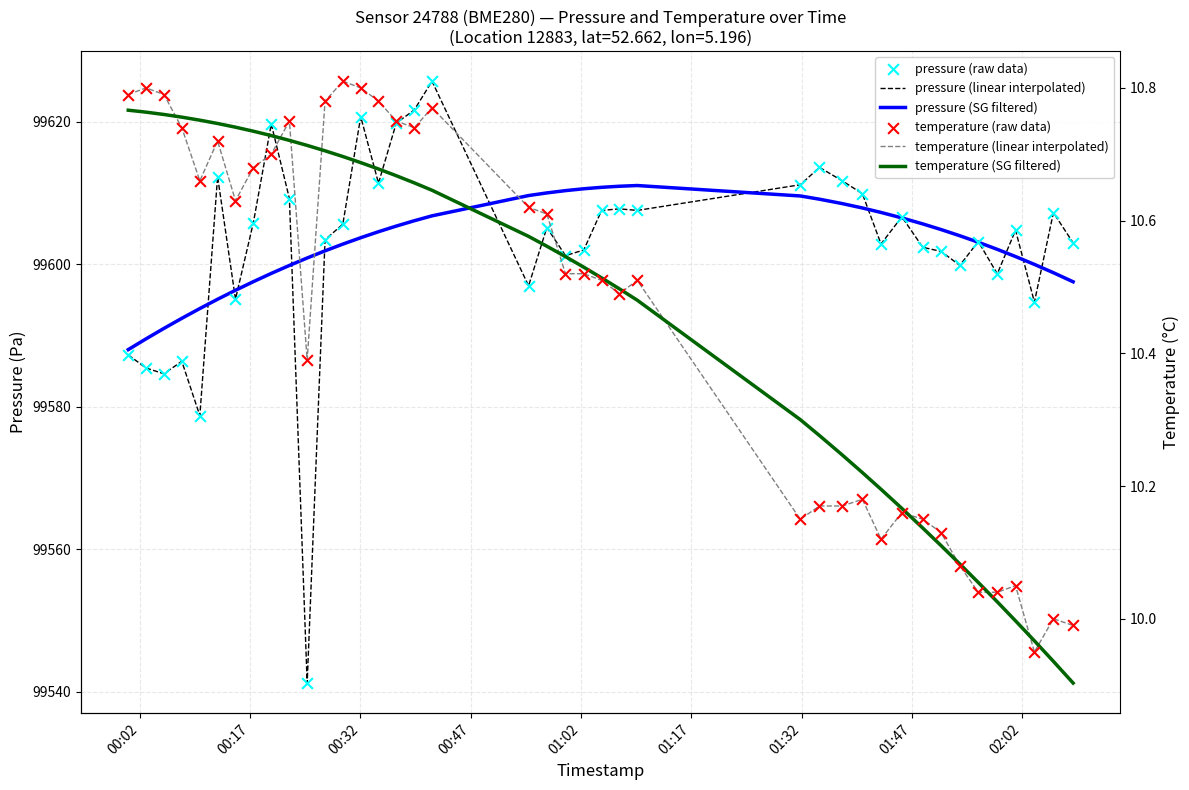

Which series reaches the minimum Y coordinate?

temperature (SG filtered)